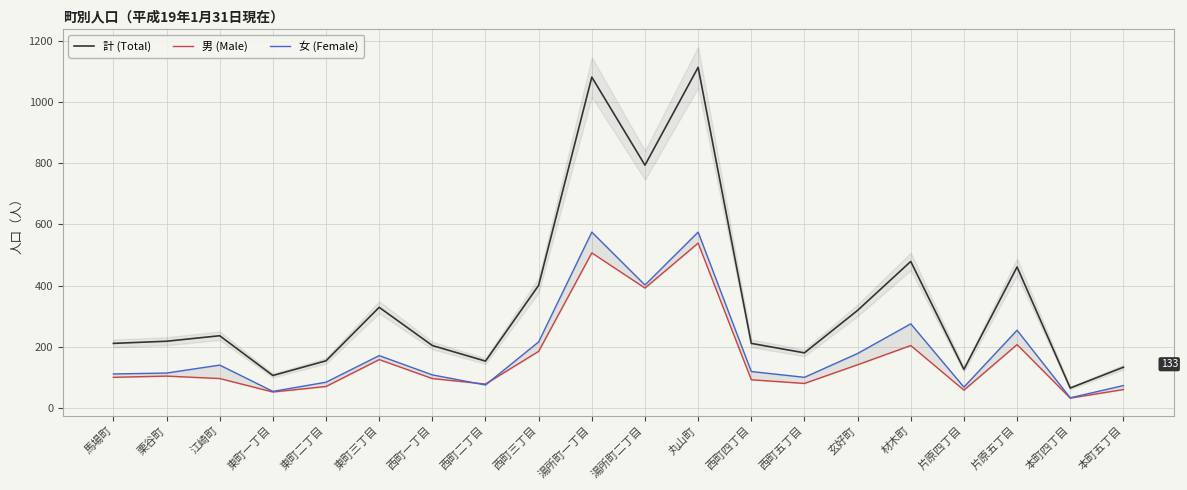

Which has a higher value, 丸山町 or 湯所町二丁目?

丸山町